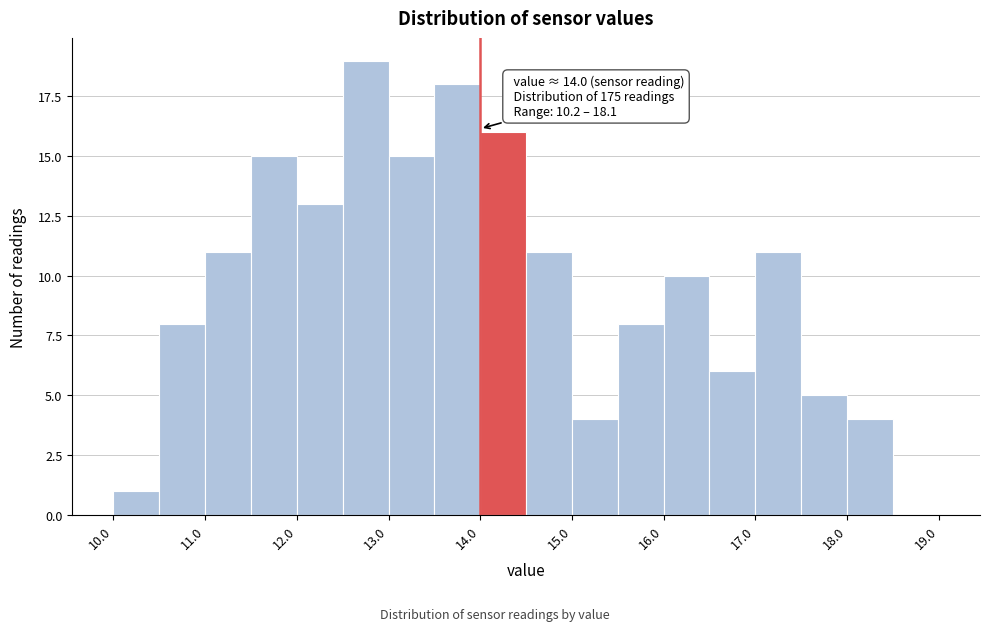

Which range on the x-axis has the tallest bar?

12.5 to 13.0